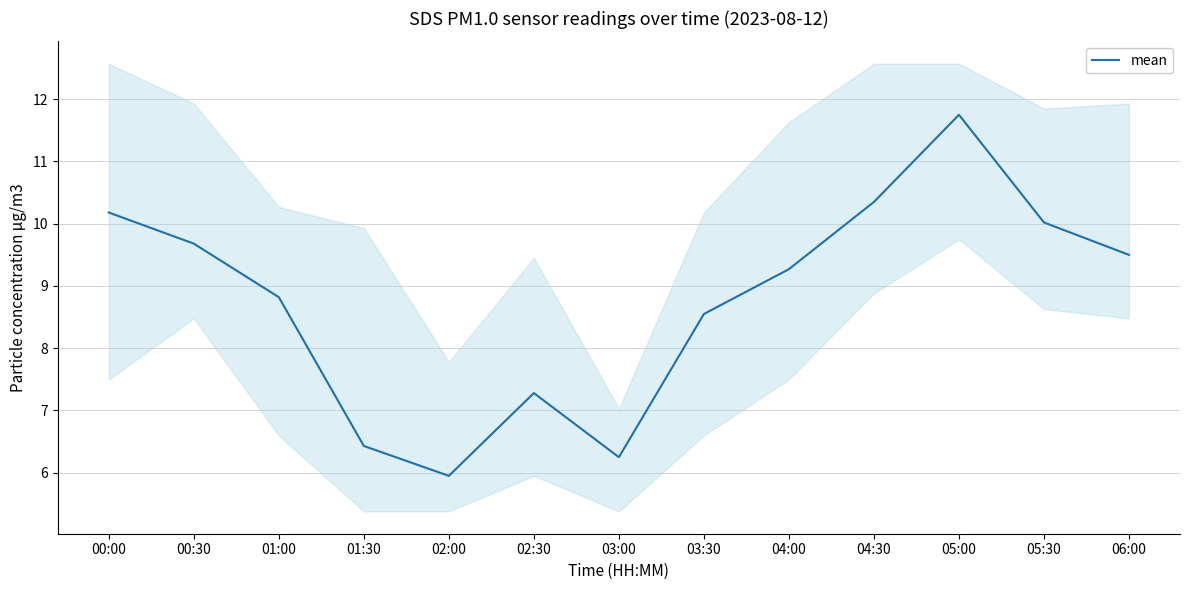

List the labels in order of value, largest first.

05:00, 04:30, 00:00, 05:30, 00:30, 06:00, 04:00, 01:00, 03:30, 02:30, 01:30, 03:00, 02:00